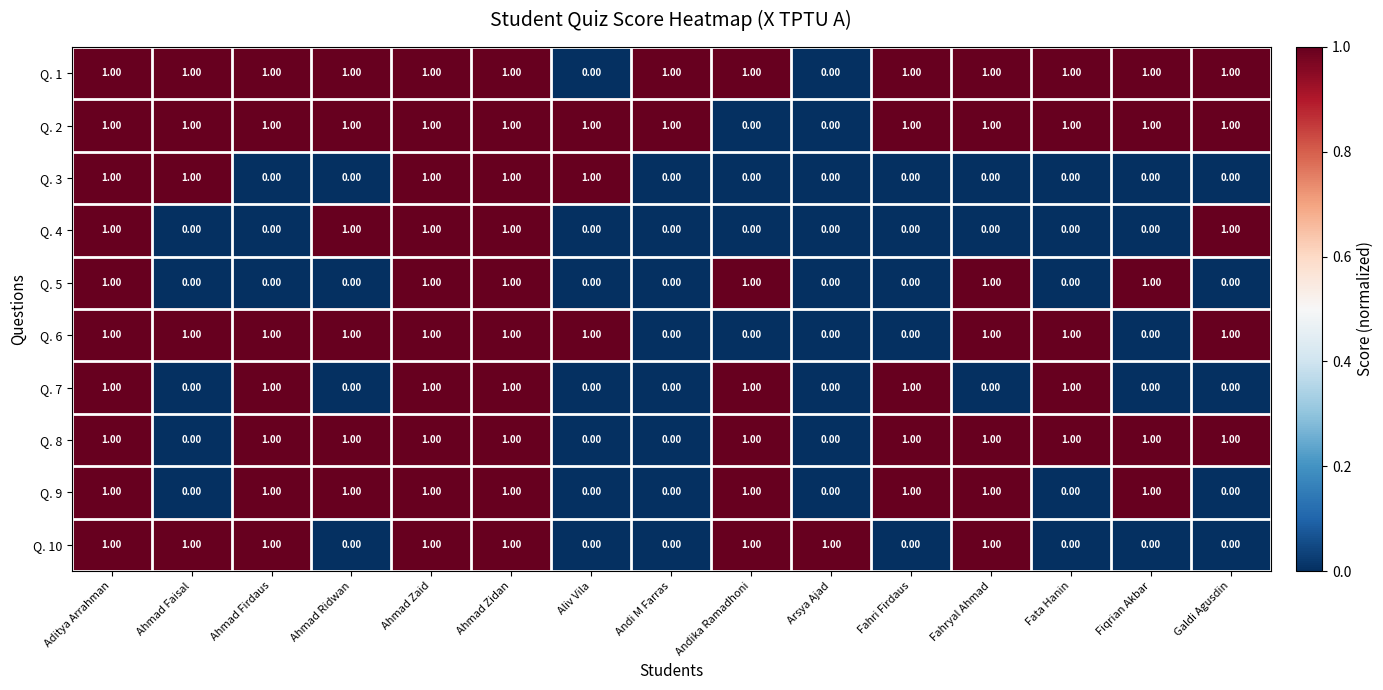

What is the greatest value displayed?

1